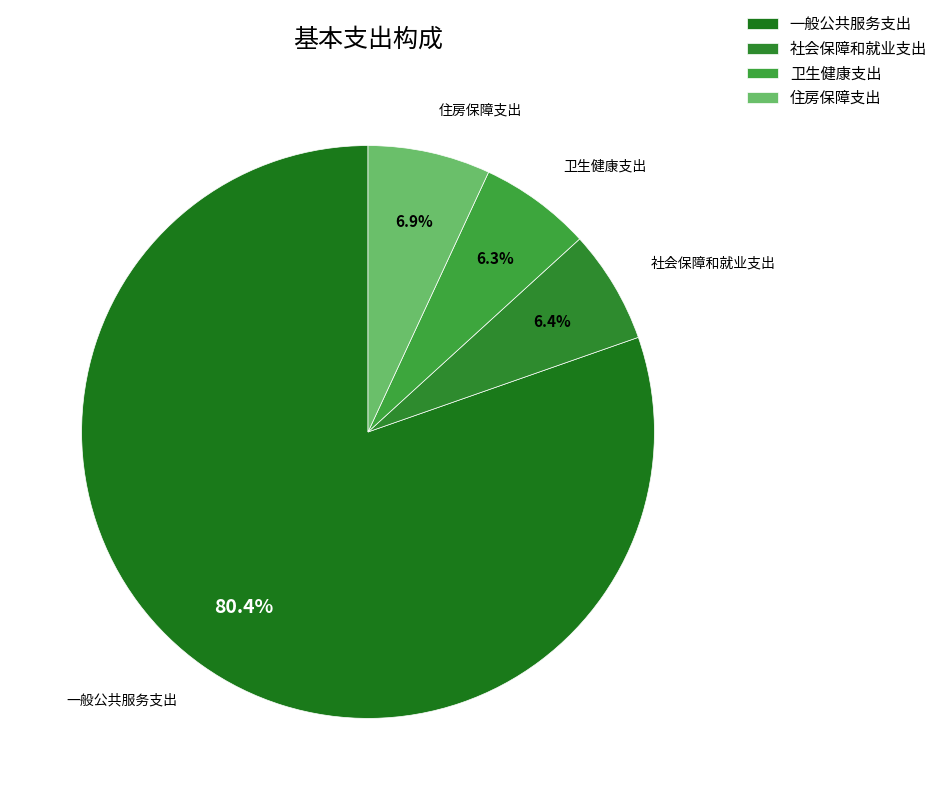

Is it true that 一般公共服务支出 is 75% of the pie?

False